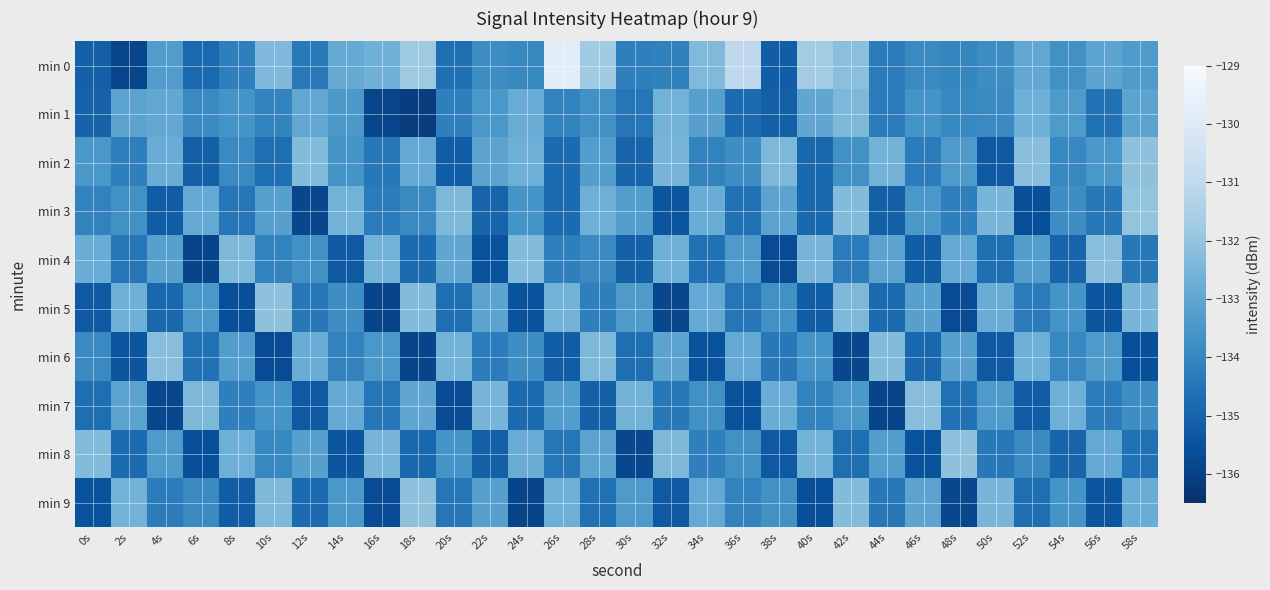

Which series has the largest total across all categories?

min 0